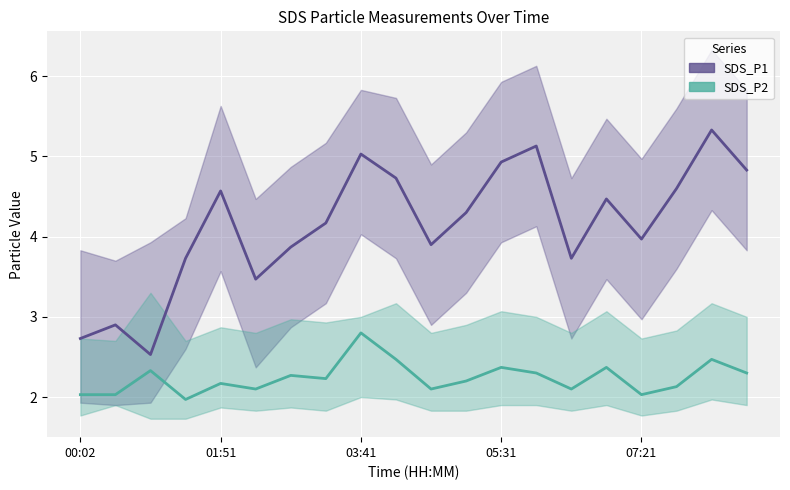

List the labels in order of SDS_P1 value, largest first.

08:16, 05:59, 03:41, 05:31, 08:44, 04:09, 07:49, 01:51, 06:54, 05:04, 03:14, 07:21, 04:36, 02:46, 01:24, 06:26, 02:19, 00:29, 00:02, 00:56